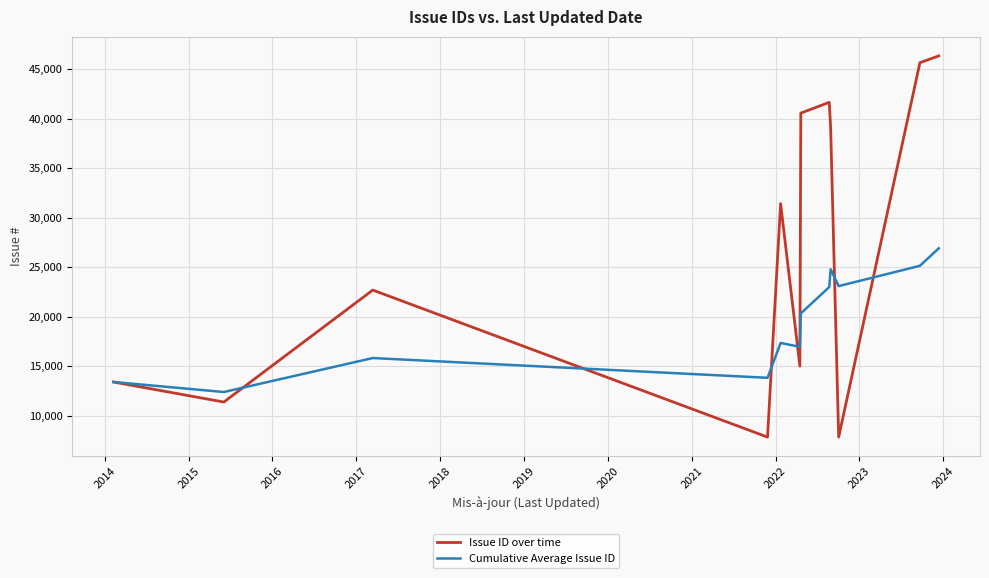

What is the smallest value displayed?

7859.0